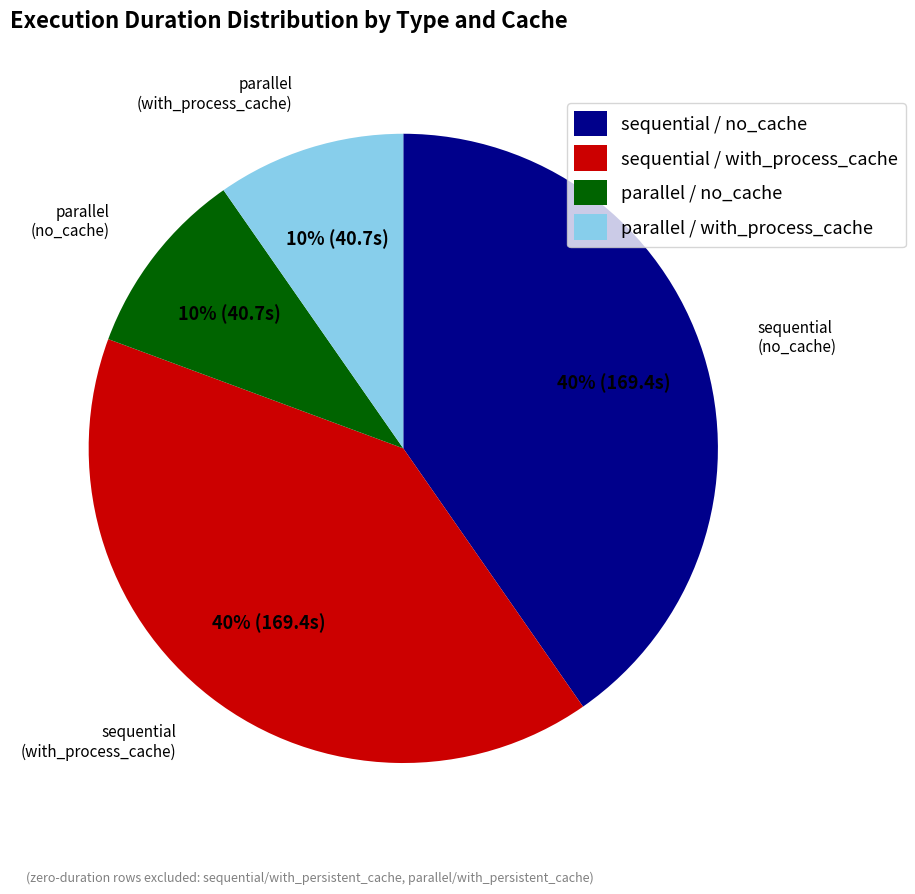

The parallel / with_process_cache slice represents 10% of the pie. True or false?

True